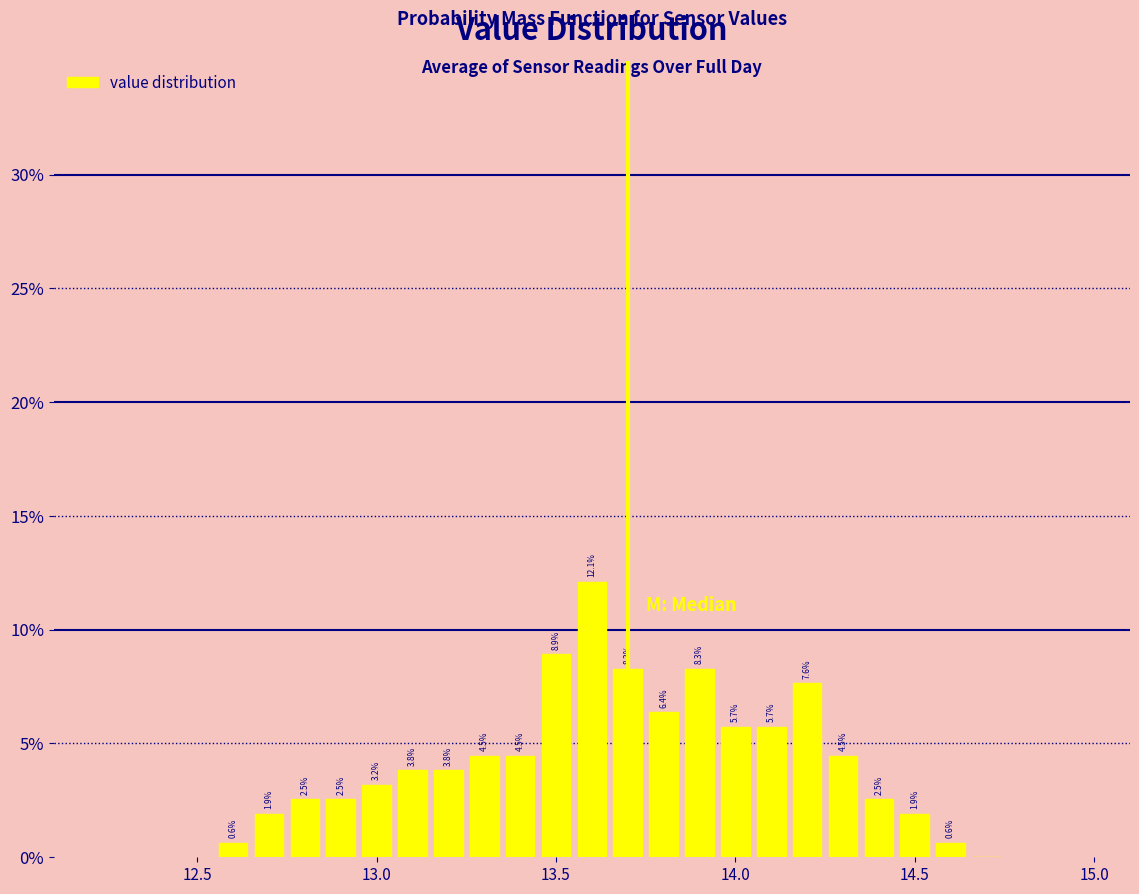

Read against the x-axis, roughly where is the centre of the tallest bar?

13.60